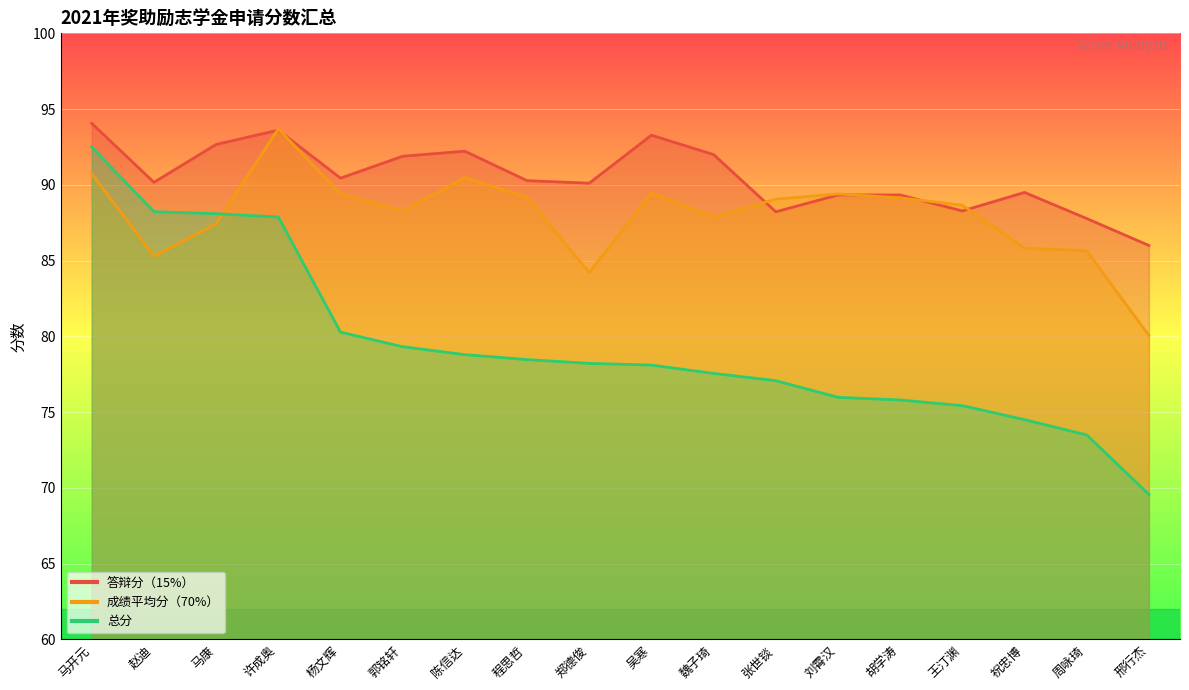

The value of 成绩平均分（70%） at 许成奥 is 149.7. True or false?

False